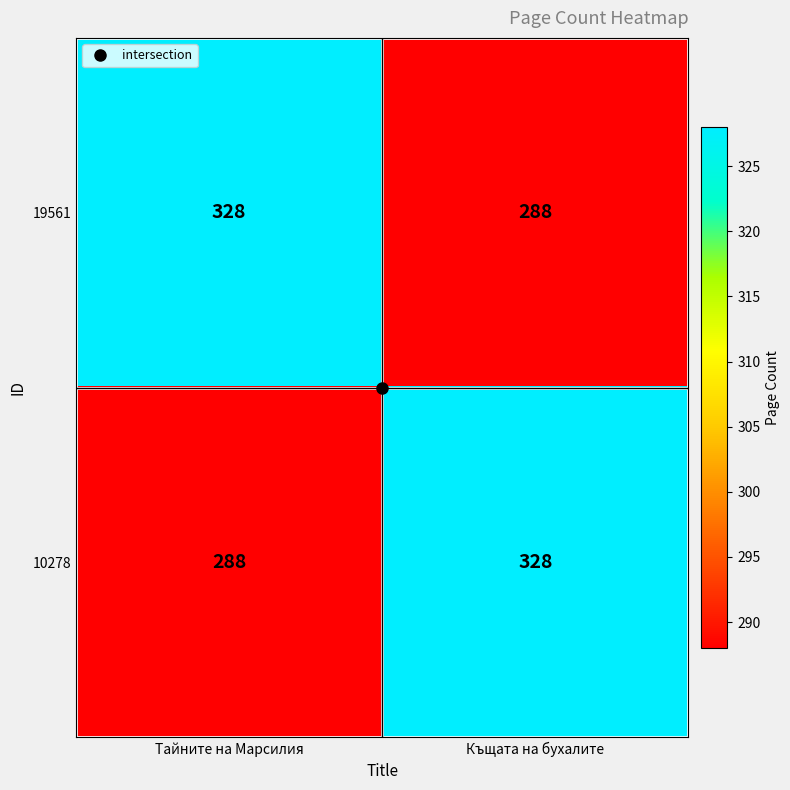

How many distinct data groups are displayed?

2